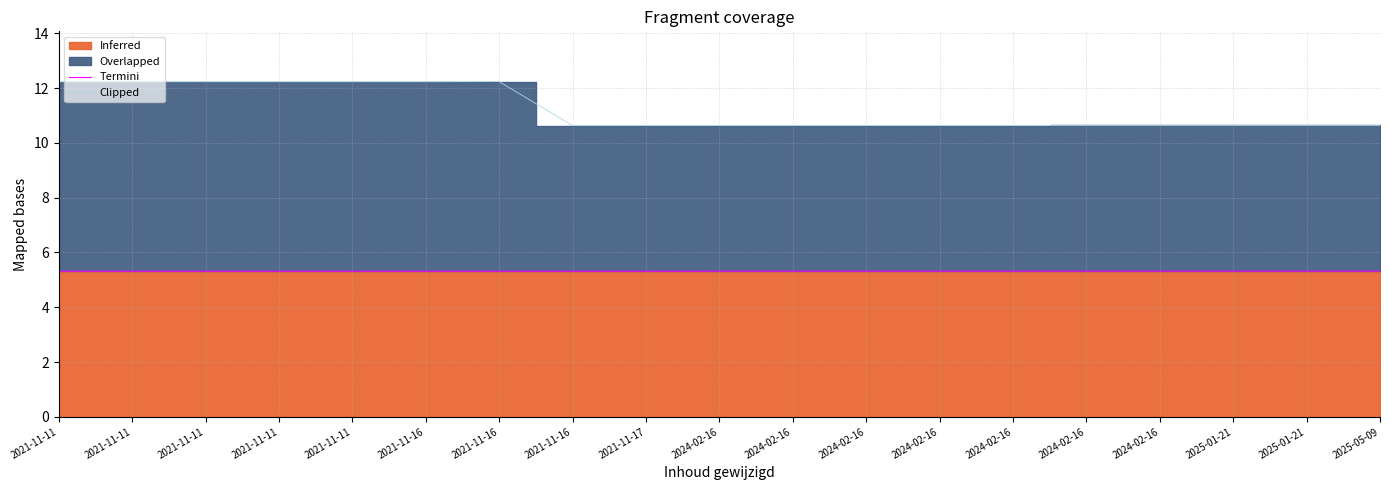

At which category is the sum across all series the highest?

2021-11-16